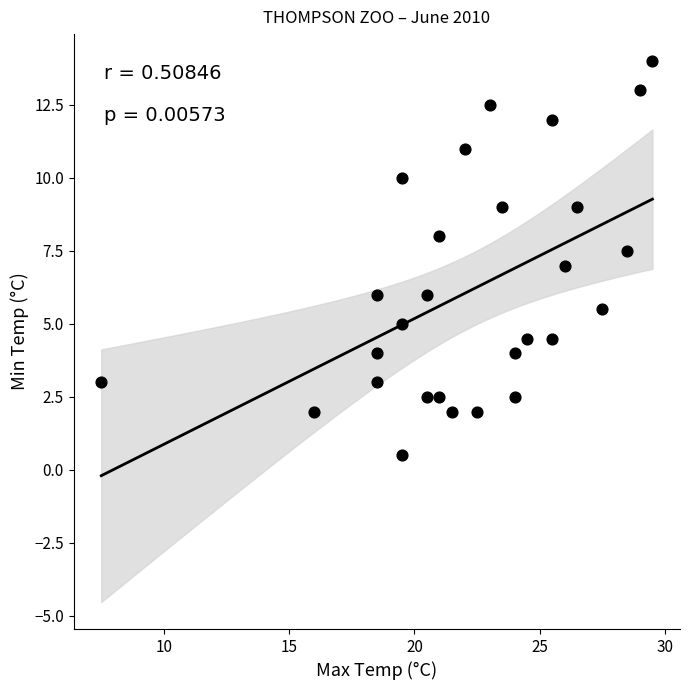

What is the range of X values (max minus min)?

22.0